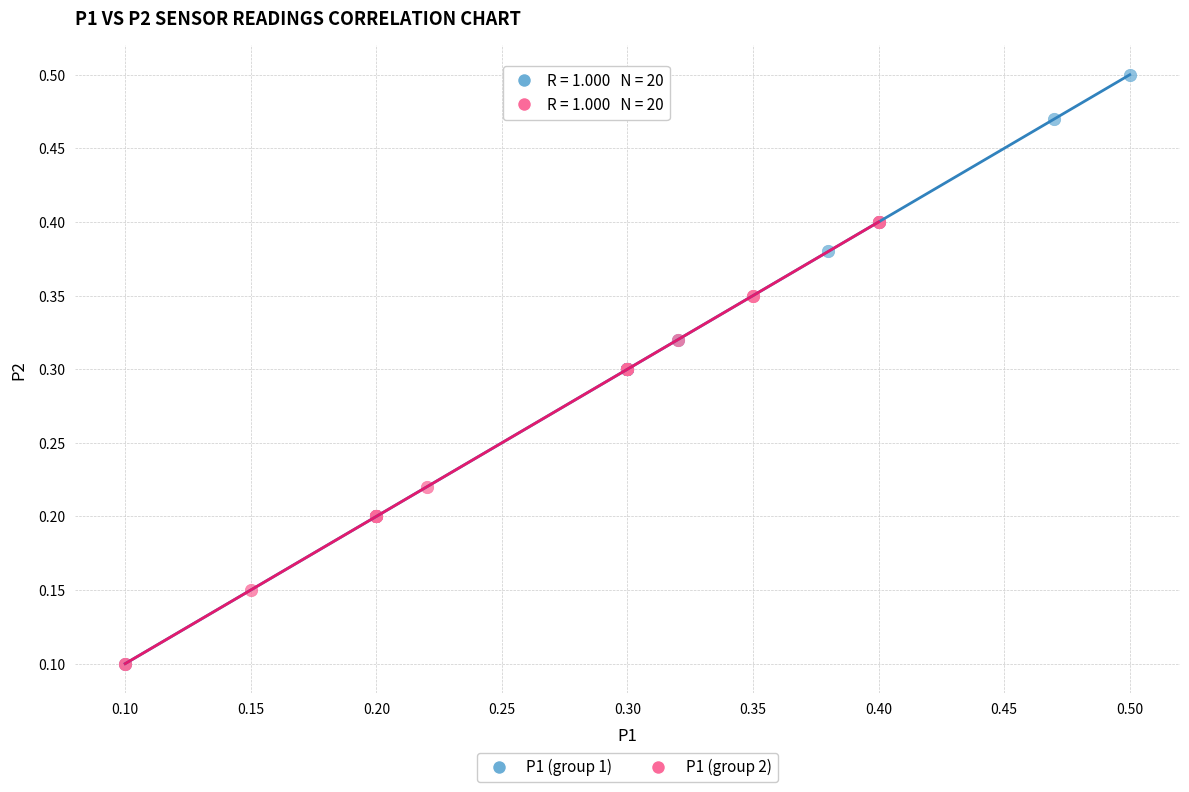

Which series has the widest spread of Y values?

P1 (group 1)